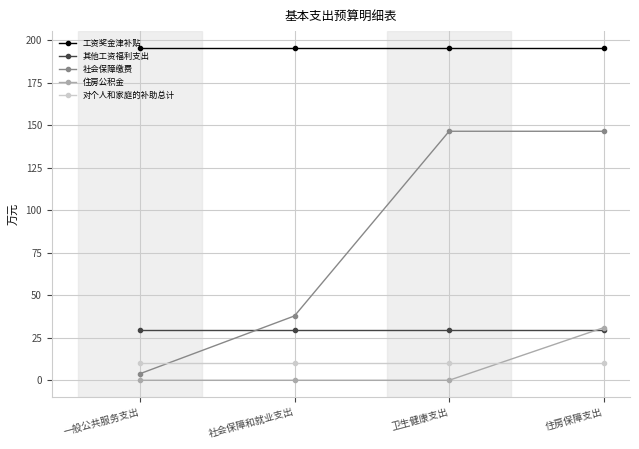

What is the average value of the 工资奖金津补贴 series?

195.6